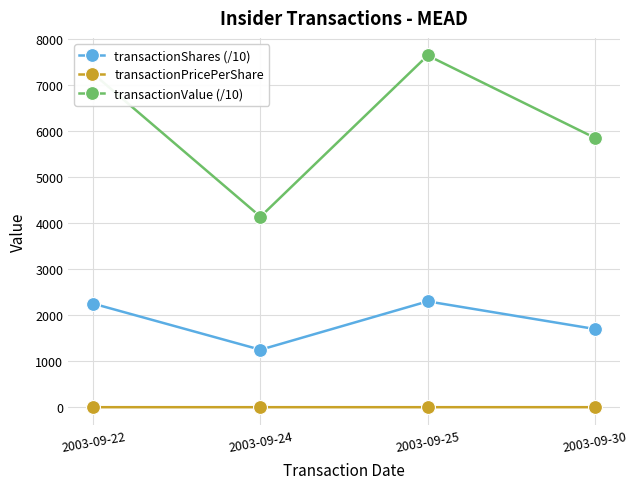

True or false: transactionValue (/10) and transactionPricePerShare cross at least once.

False